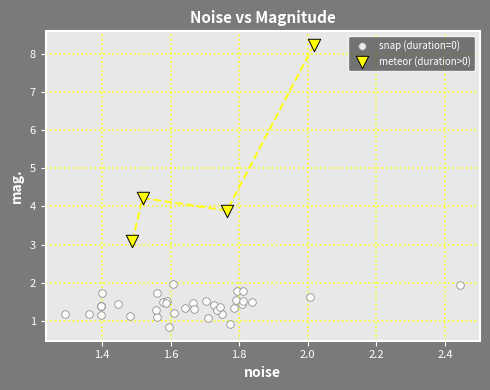

Which series has the widest spread of Y values?

meteor (duration>0)